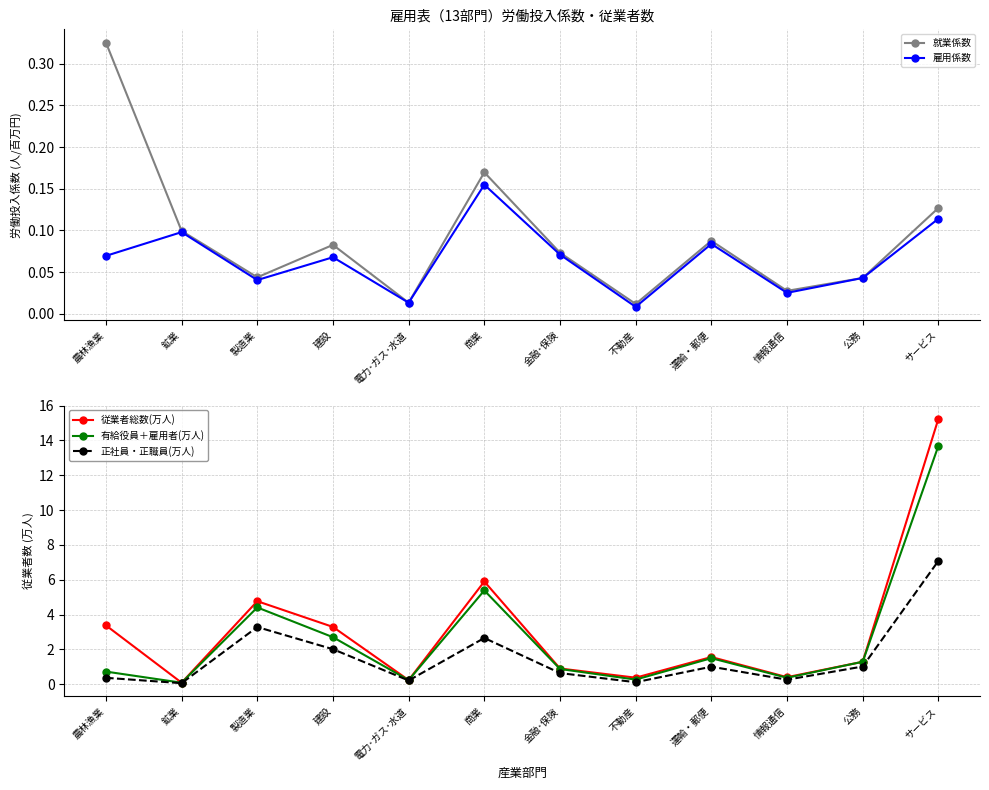

Rank the categories by 雇用係数 value from highest to lowest.

商業, サービス, 鉱業, 運輸・郵便, 金融･保険, 農林漁業, 建設, 公務, 製造業, 情報通信, 電力･ガス･水道, 不動産